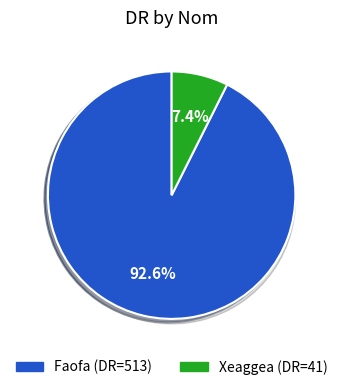

What percentage is the Faofa slice, to the nearest percent?

93%